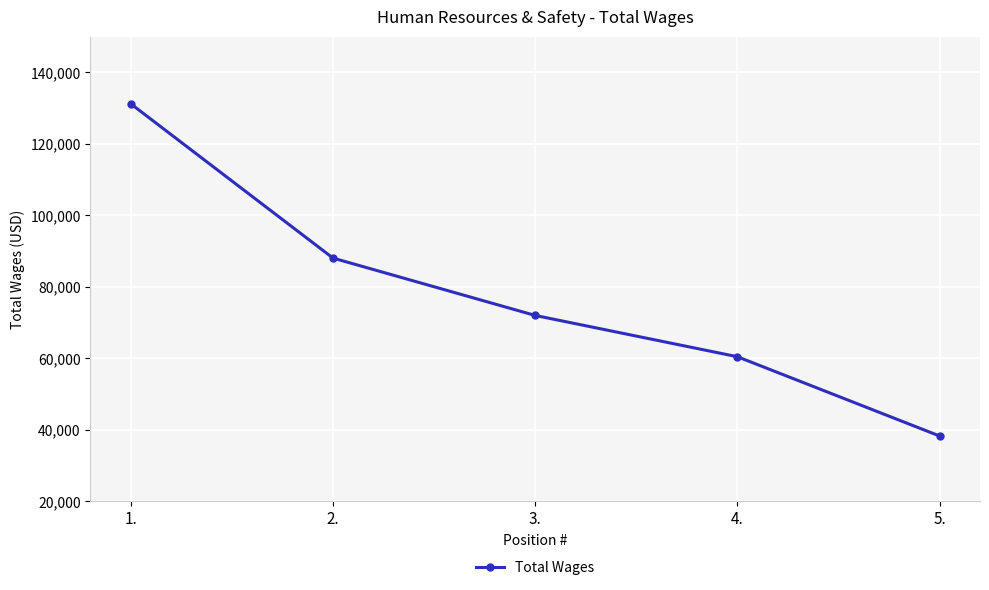

What is the value of the 1st point from the left?

131190